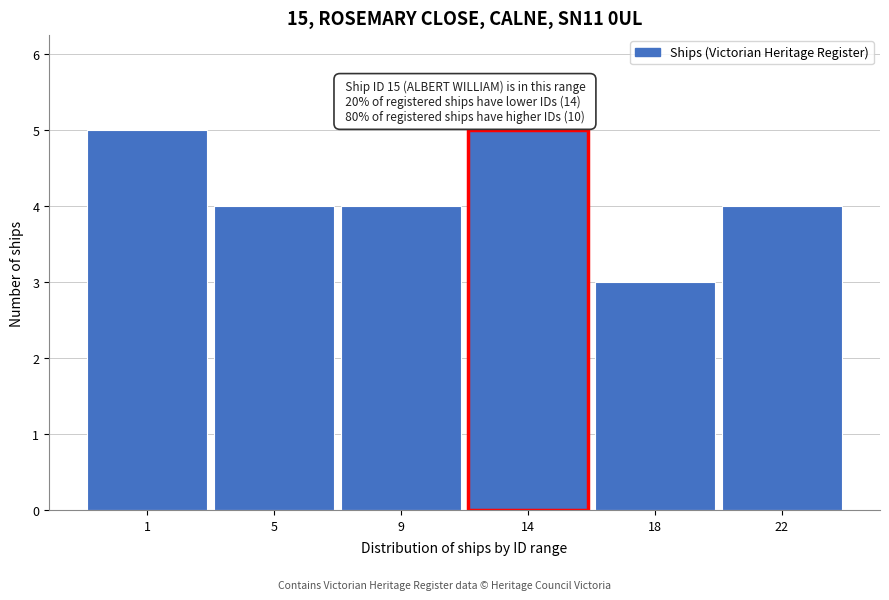

Reading right to left, what are all the values shown in this chart?

22=4	18=3	14=5	9=4	5=4	1=5